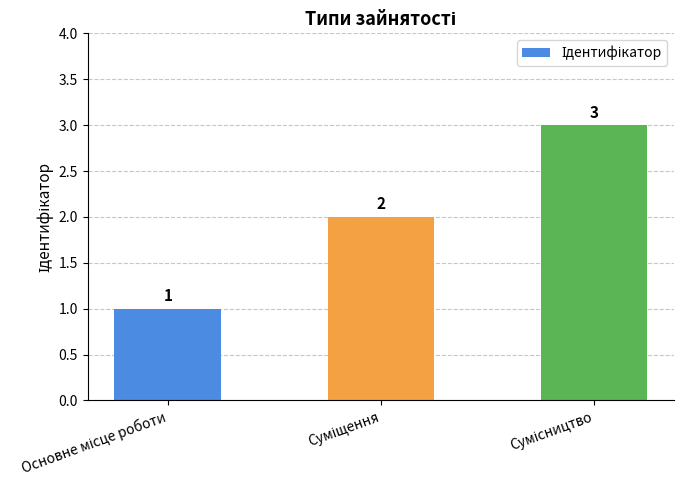

How many bars are there in total?

3